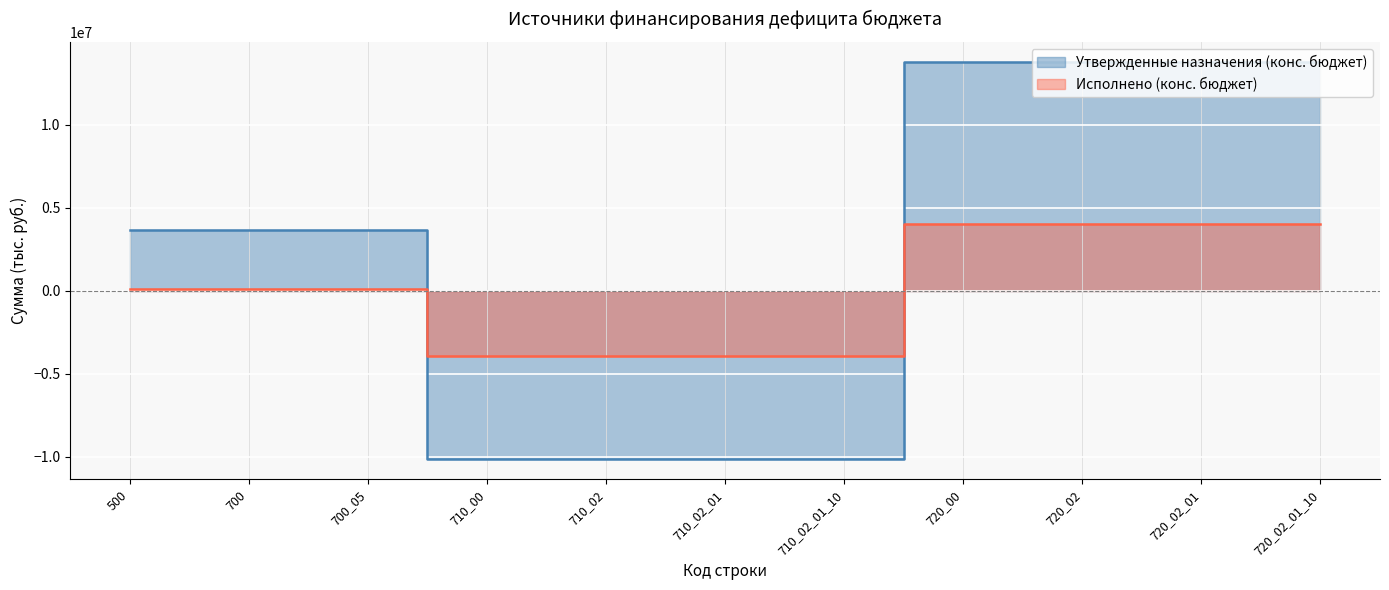

What is the sum of all Утвержденные назначения (конс. бюджет) values?

25478600.0